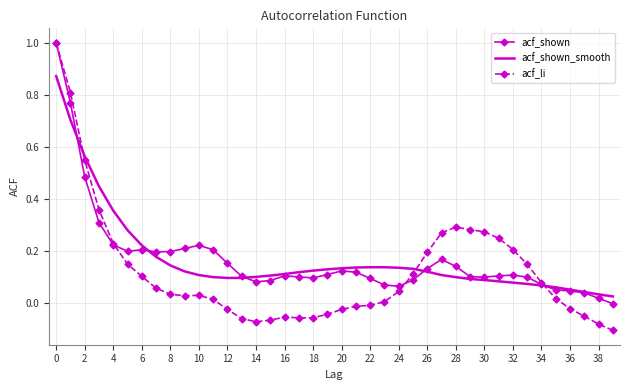

How many negative values does the acf_li series have?

15